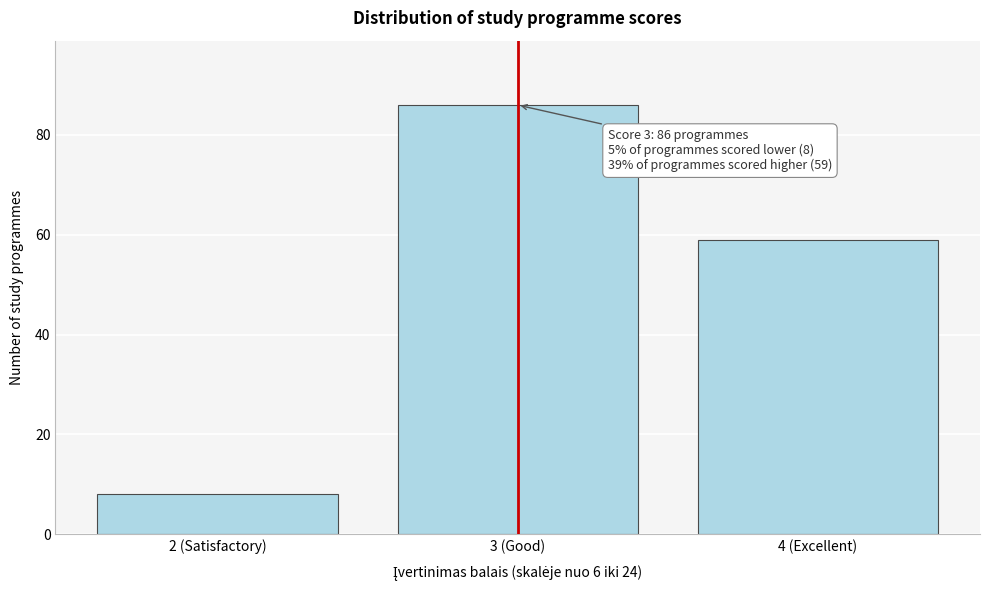

Reading right to left, what are all the values shown in this chart?

4 (Excellent)=59	3 (Good)=86	2 (Satisfactory)=8